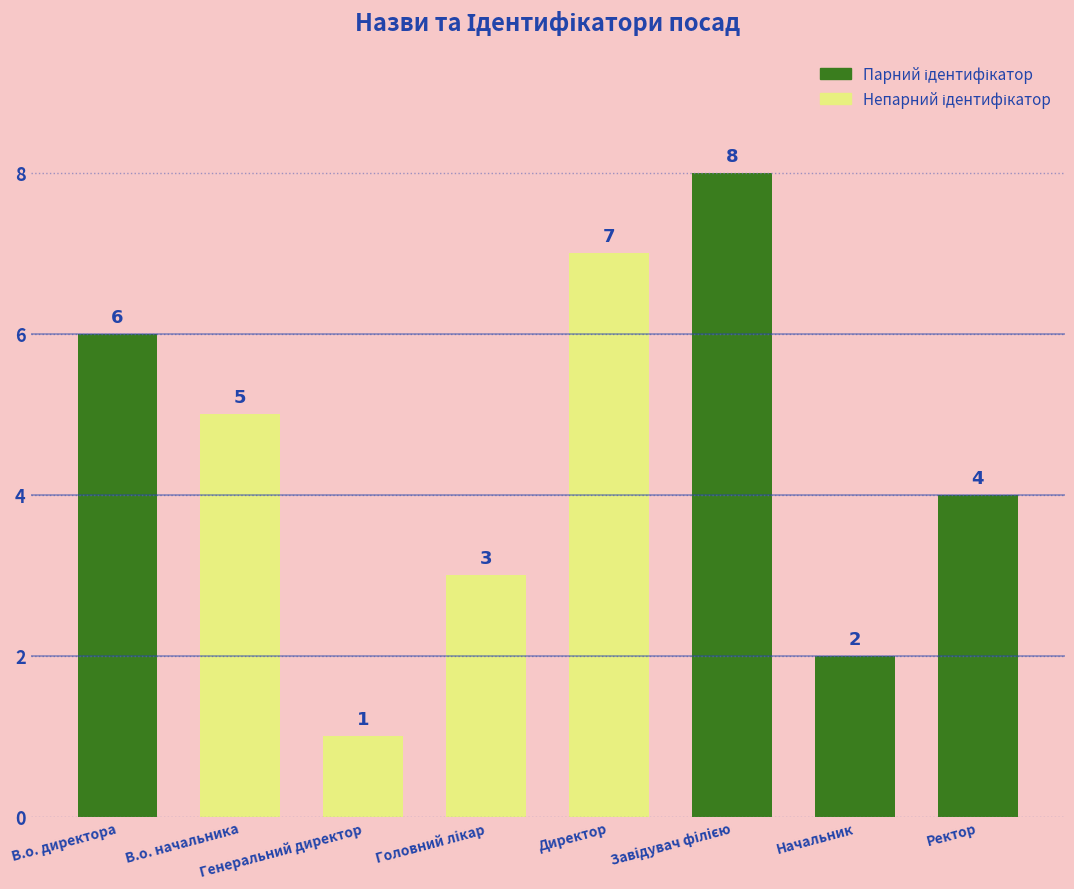

Reading right to left, extract all data points from this chart.

4	2	8	7	3	1	5	6